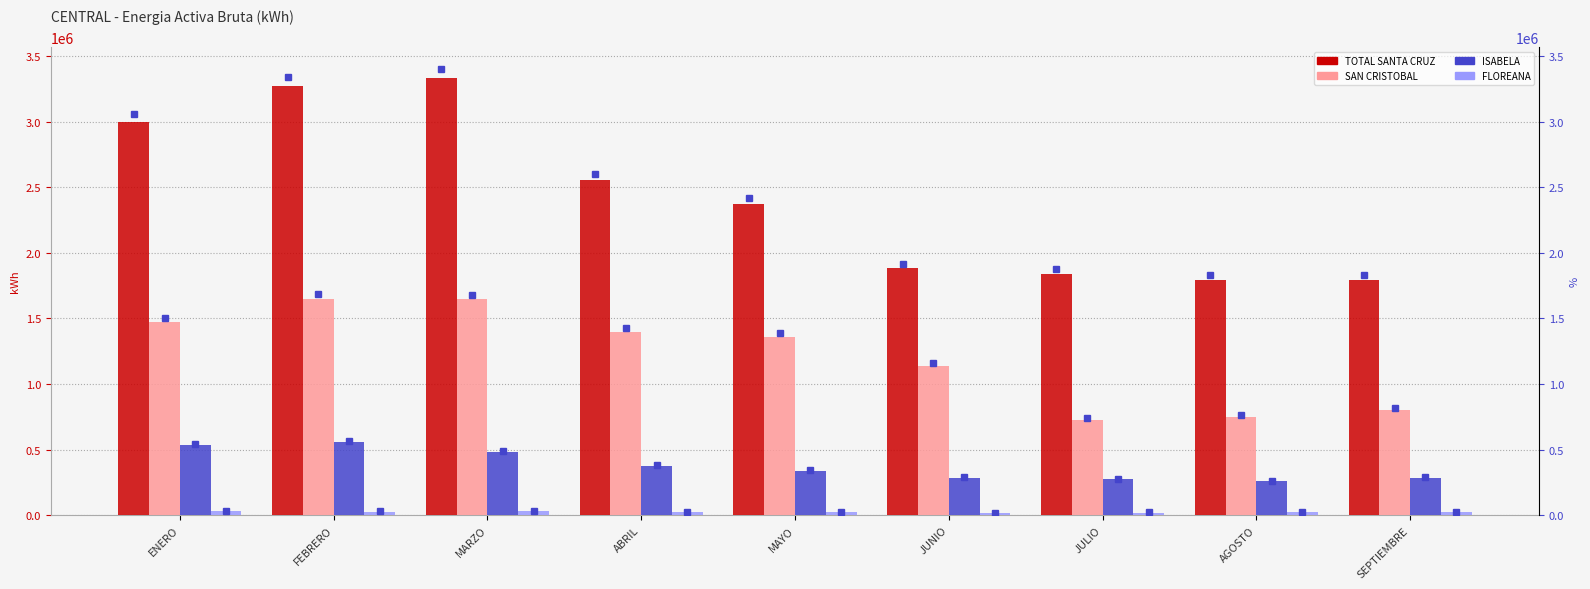

How many values in the FLOREANA series are below 21788?

4